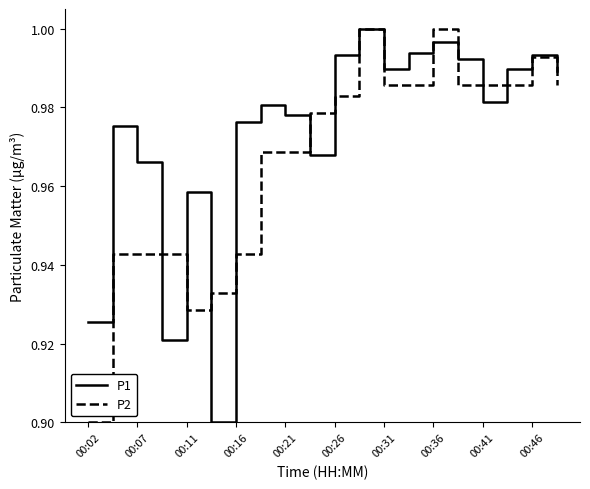

Rank the series by their average value, from lowest to highest.

P2, P1